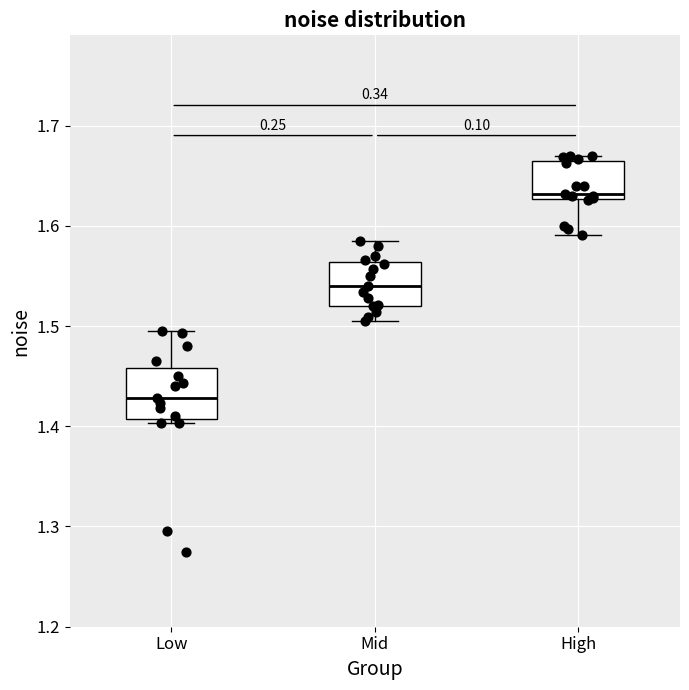

Where is the lower edge of the box for High on the y-axis? The values are not printed on the chart, so give them approximately, as read against the axis.

1.63